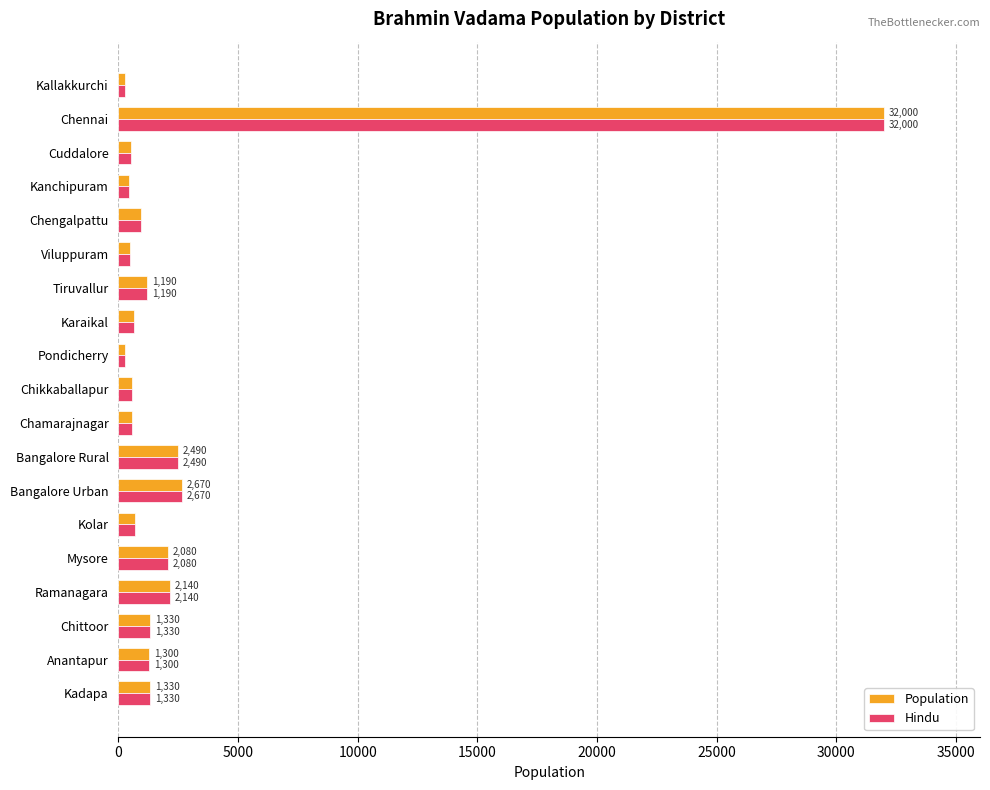

What is the difference between the maximum and minimum values in the Population series?

31740